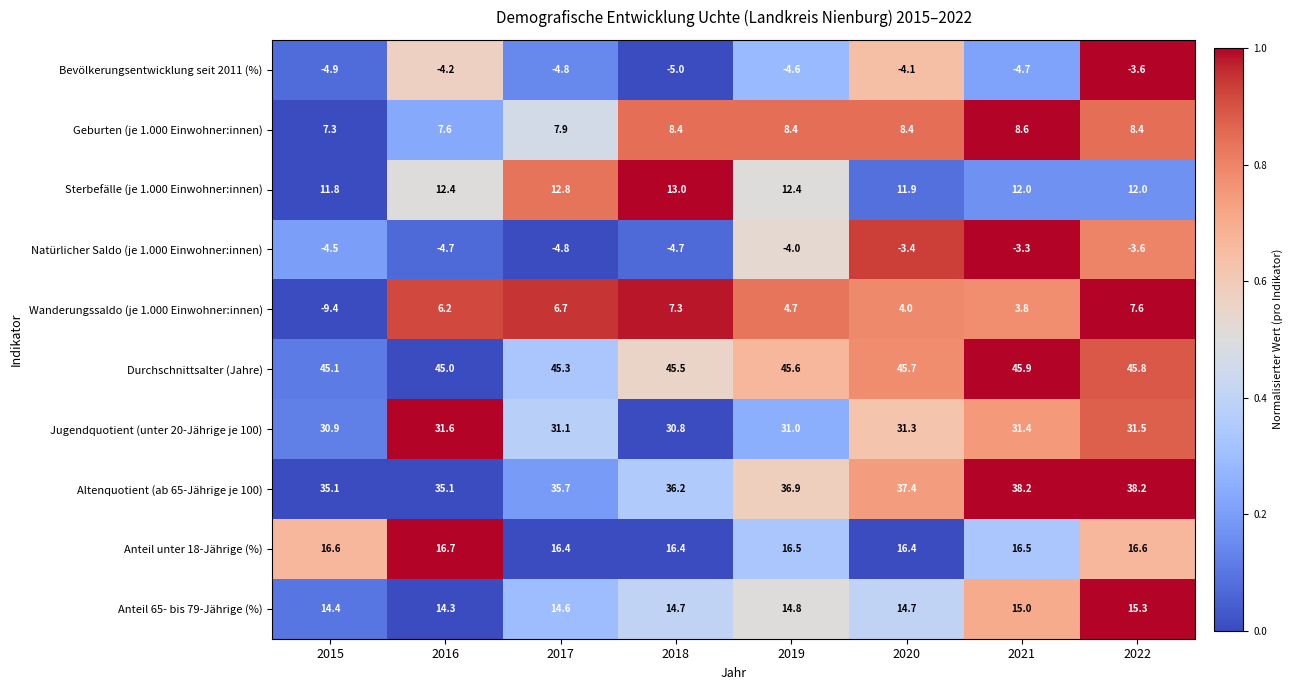

Read the Jugendquotient (unter 20-Jährige je 100) value at 2016.

31.6